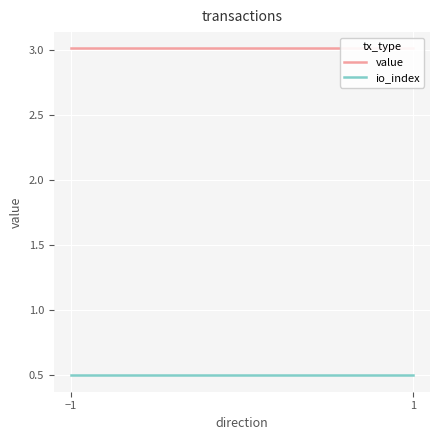

Between 1 and −1, which is larger?

1